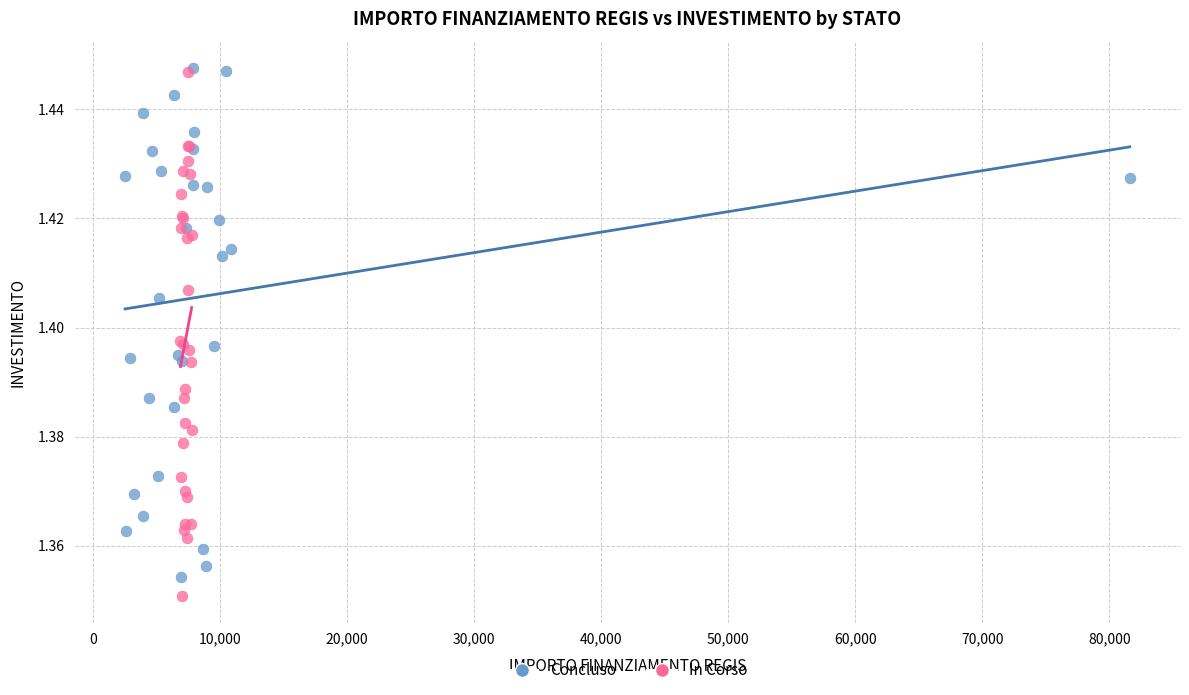

What are all the series names shown in the legend?

Concluso, In Corso